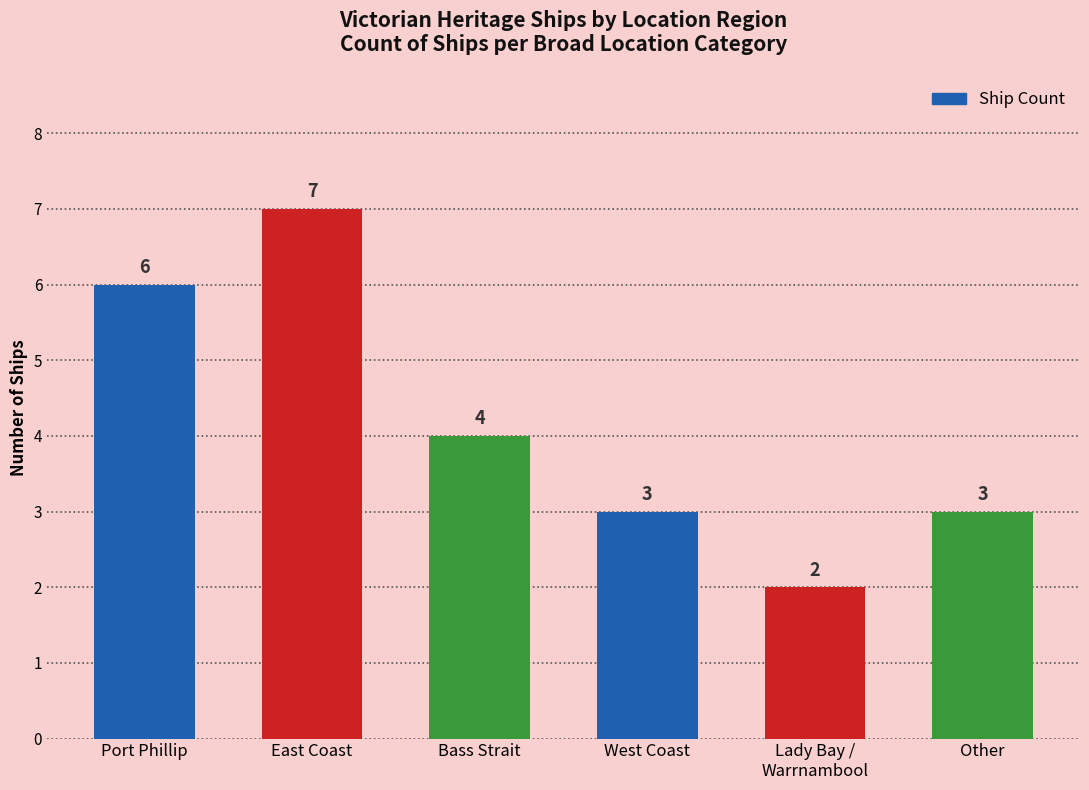

Are the bars horizontal?

No